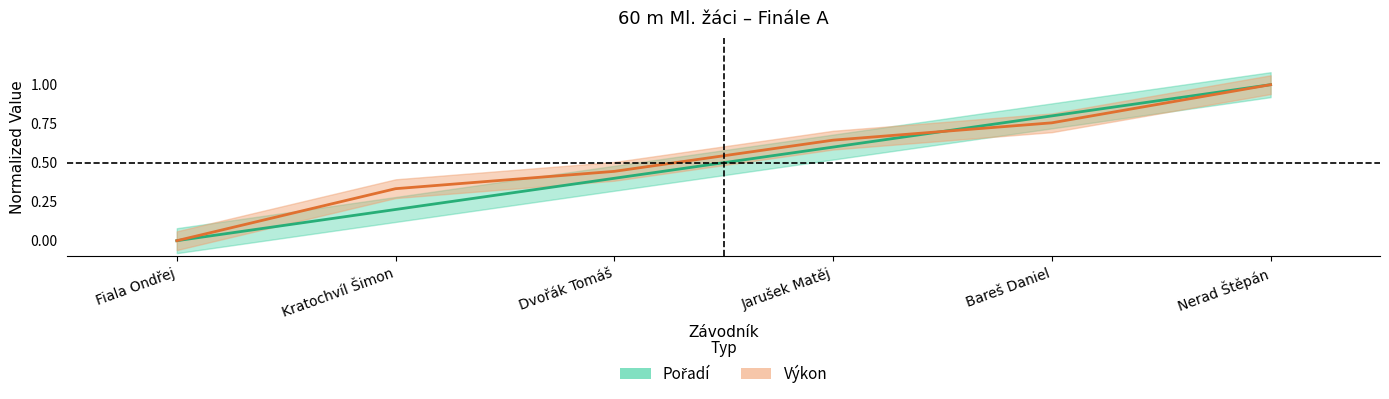

What is the difference between the Výkon values at Bareš Daniel and Fiala Ondřej?

0.8